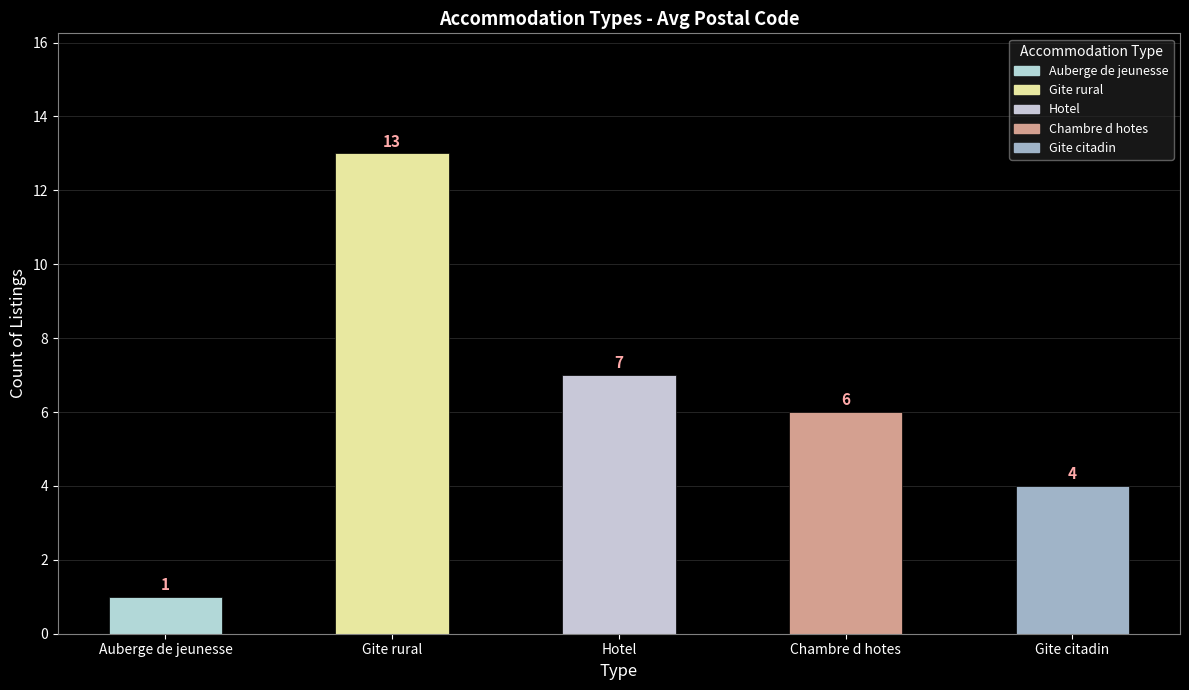

What is the difference between the maximum and minimum values?

12